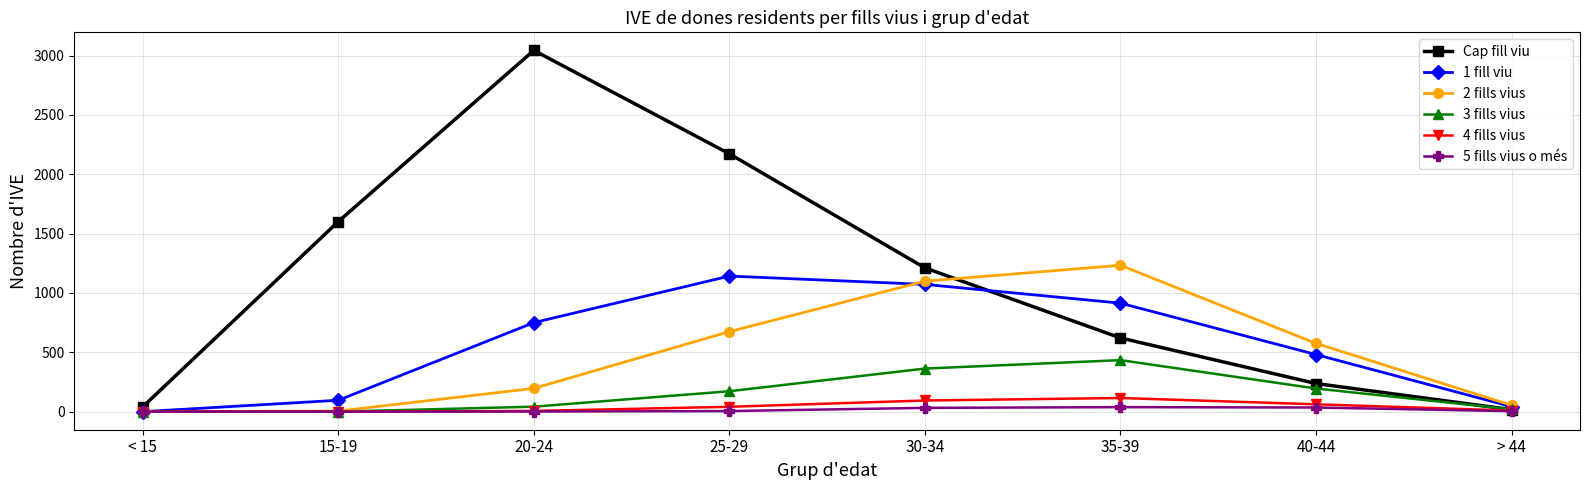

At which label is Cap fill viu closest to 1530?

15-19